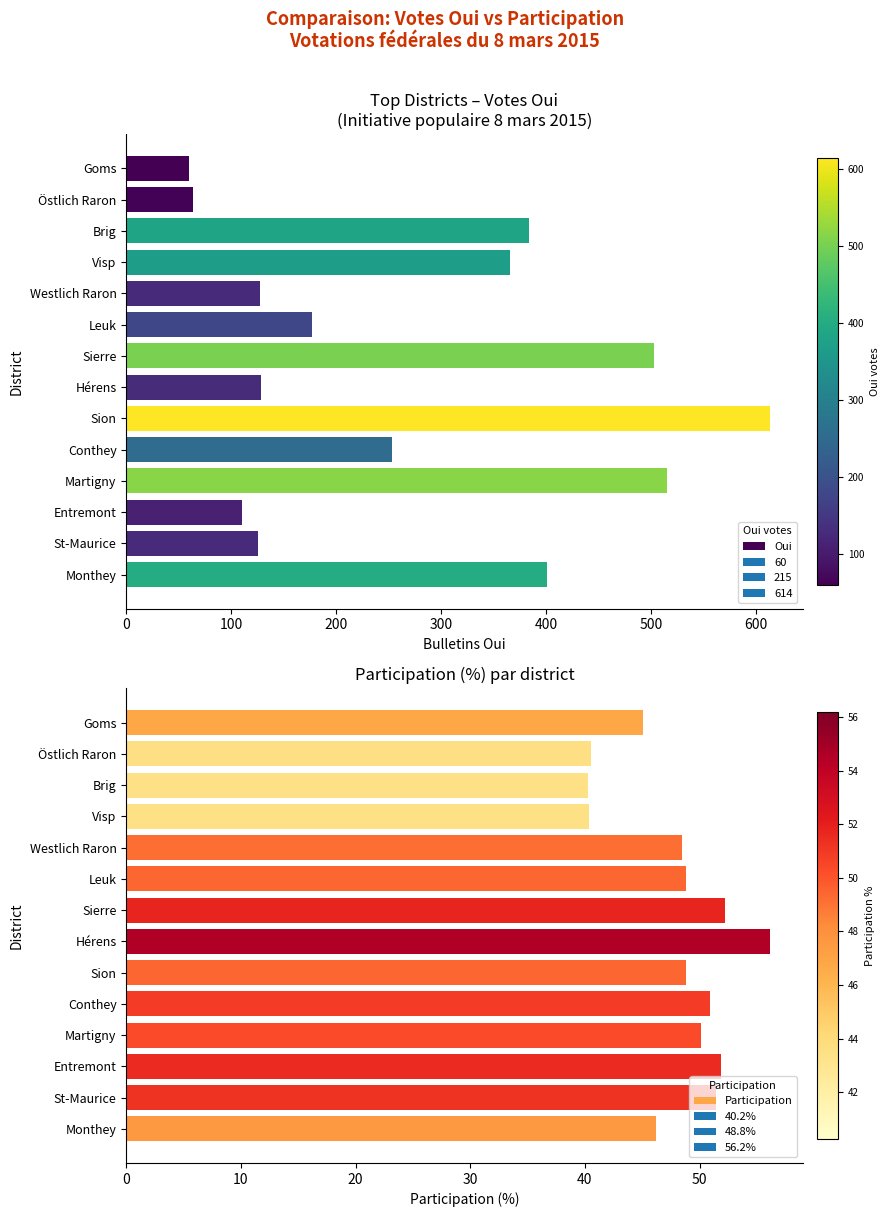

What is the value of the Participation bar at the 11th from the left?

50.1